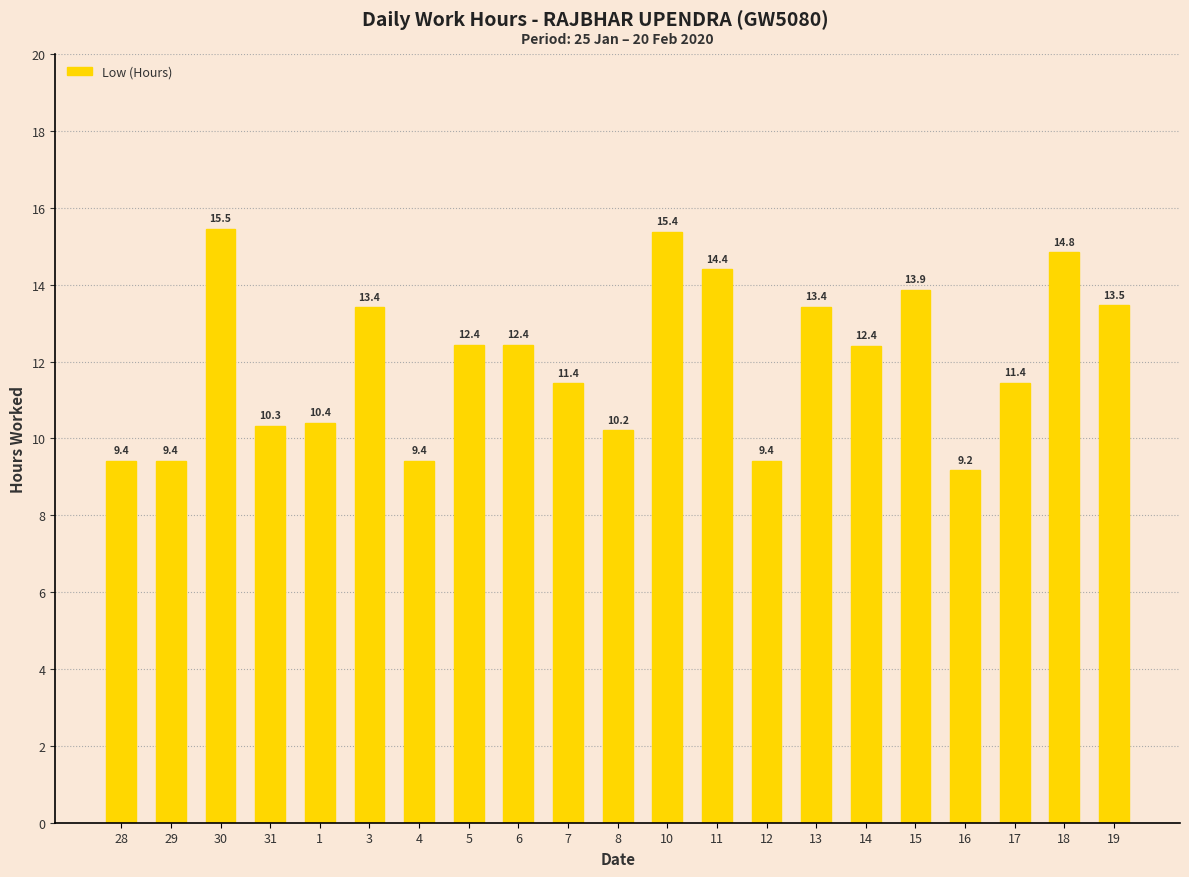

Does the chart contain any negative values?

No